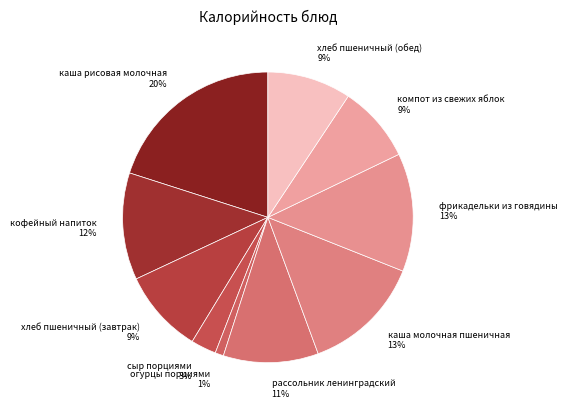

To the nearest percent, what portion does рассольник ленинградский represent?

11%